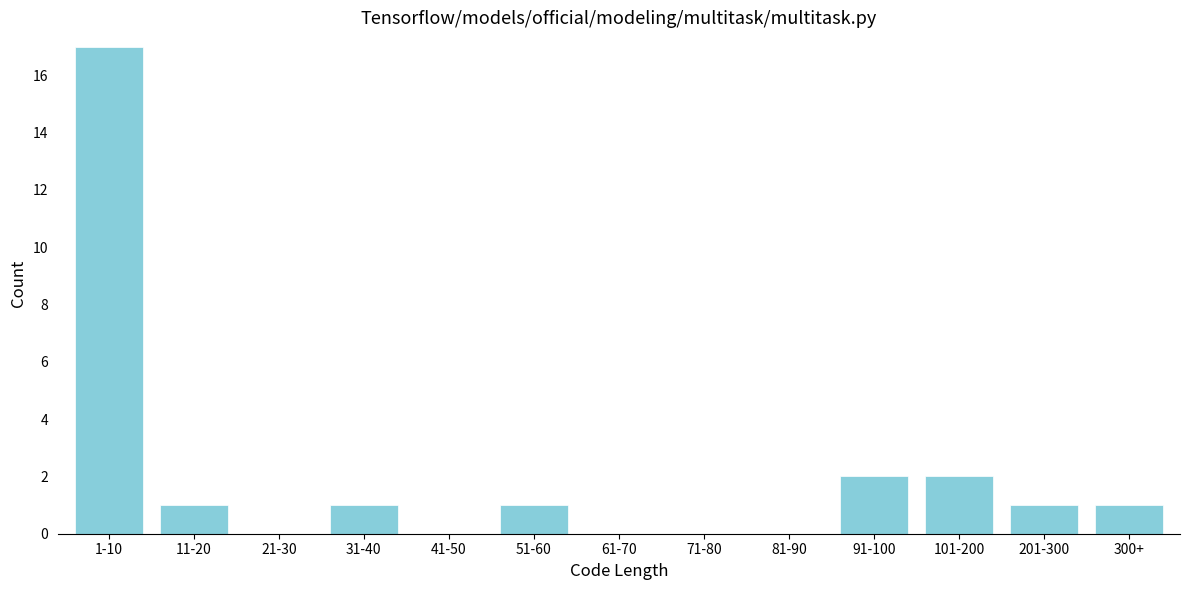

Reading right to left, what are all the values shown in this chart?

300+=1	201-300=1	101-200=2	91-100=2	81-90=0	71-80=0	61-70=0	51-60=1	41-50=0	31-40=1	21-30=0	11-20=1	1-10=17